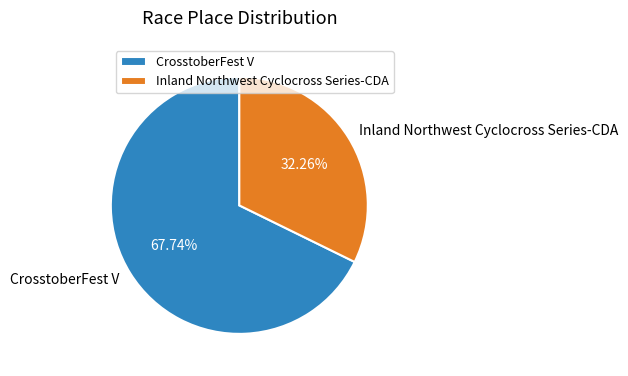

Between Inland Northwest Cyclocross Series-CDA and CrosstoberFest V, which is larger?

CrosstoberFest V